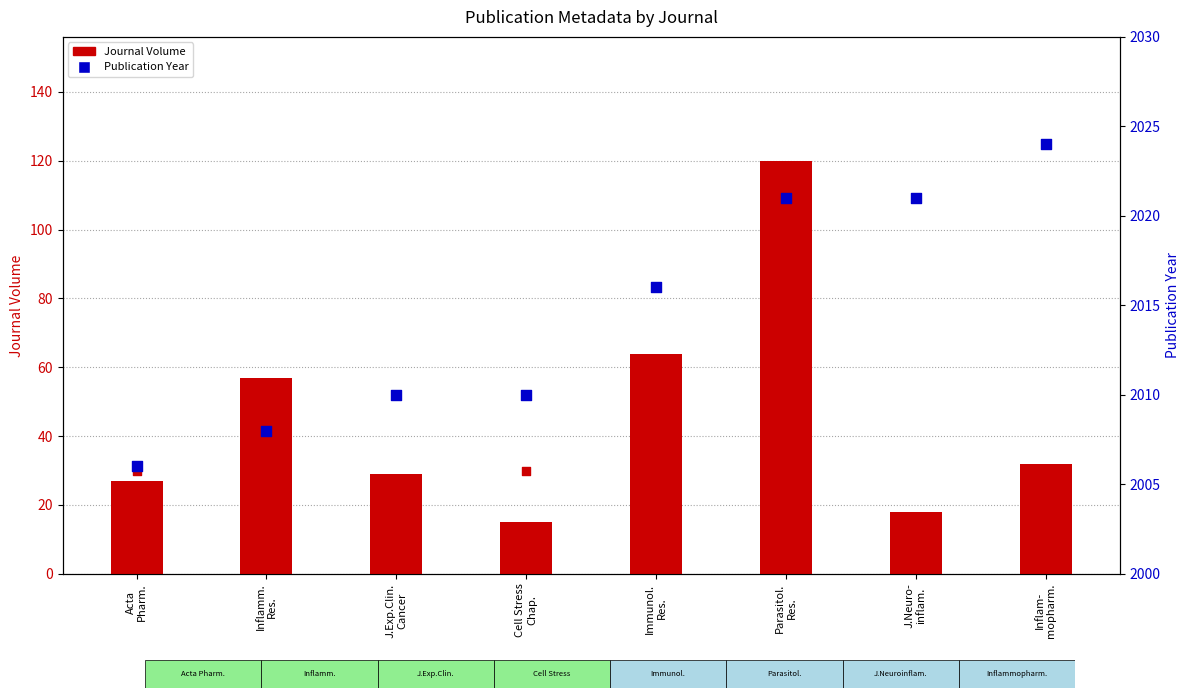

What is the total value across all series at Parasitol.
Res.?

2171